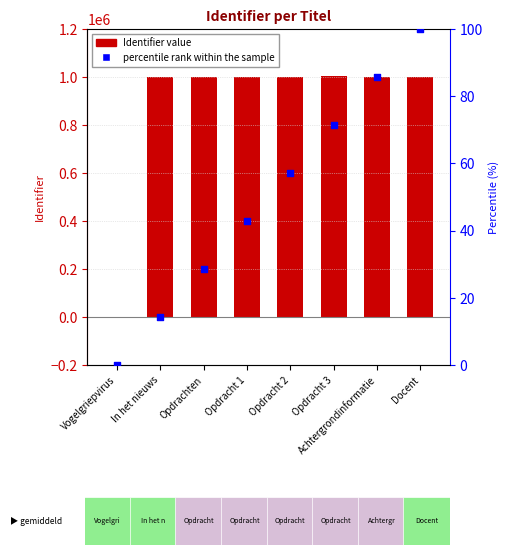

Which series reaches the minimum Y coordinate?

Identifier